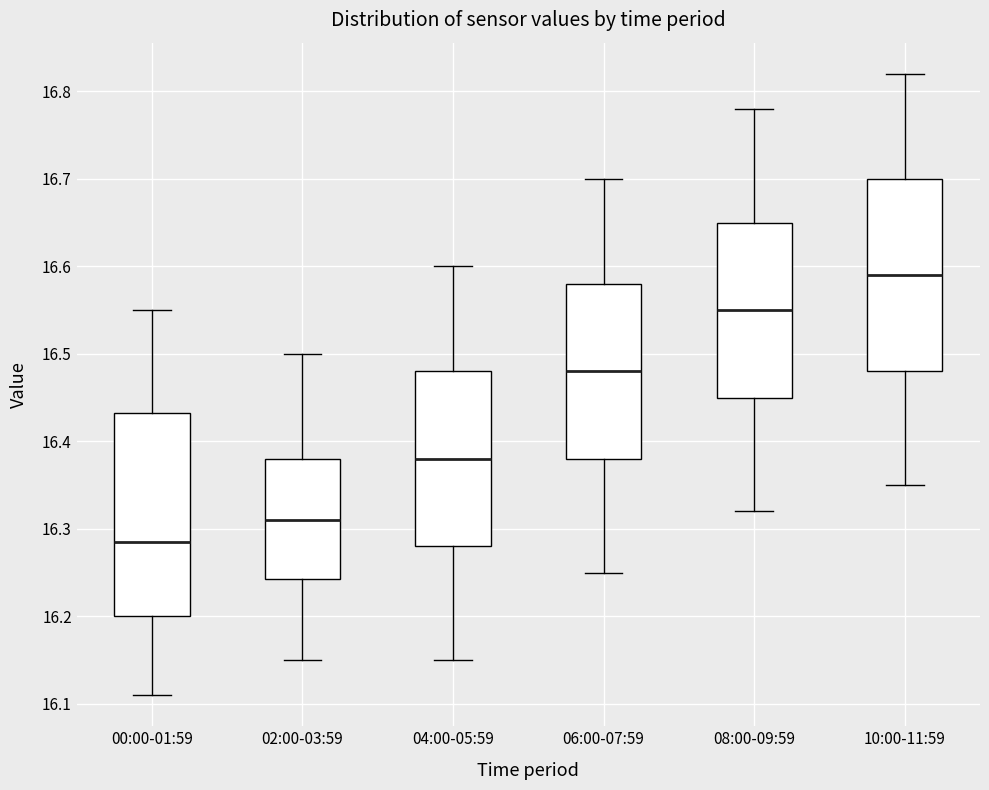

Comparing the boxes themselves (not the whiskers), which one is the tallest?

00:00-01:59